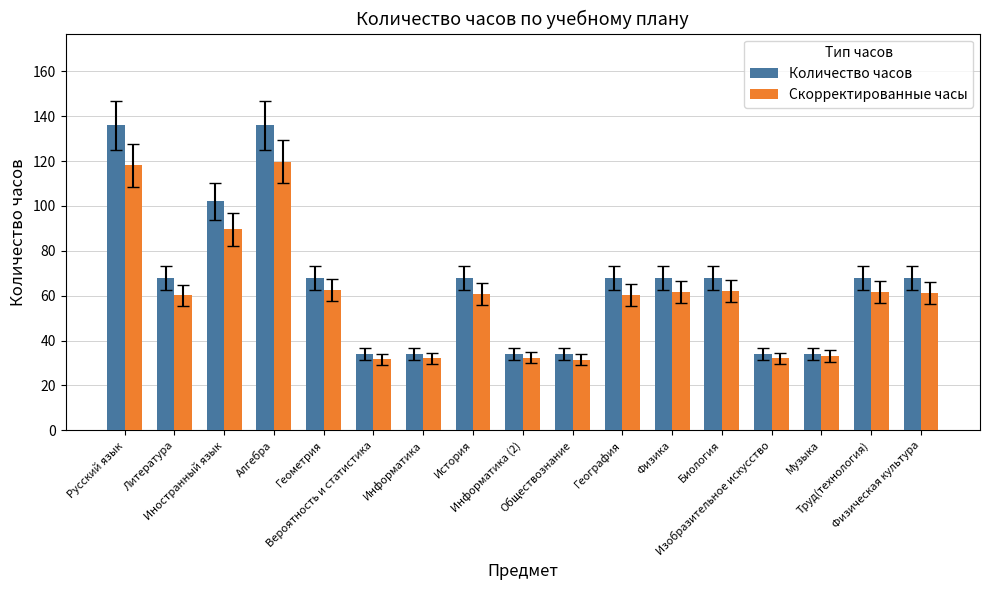

Between Иностранный язык and Изобразительное искусство, which is larger?

Иностранный язык